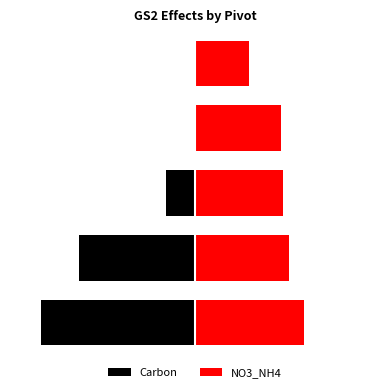

The value of NO3_NH4 at 4 is 1.1. True or false?

True